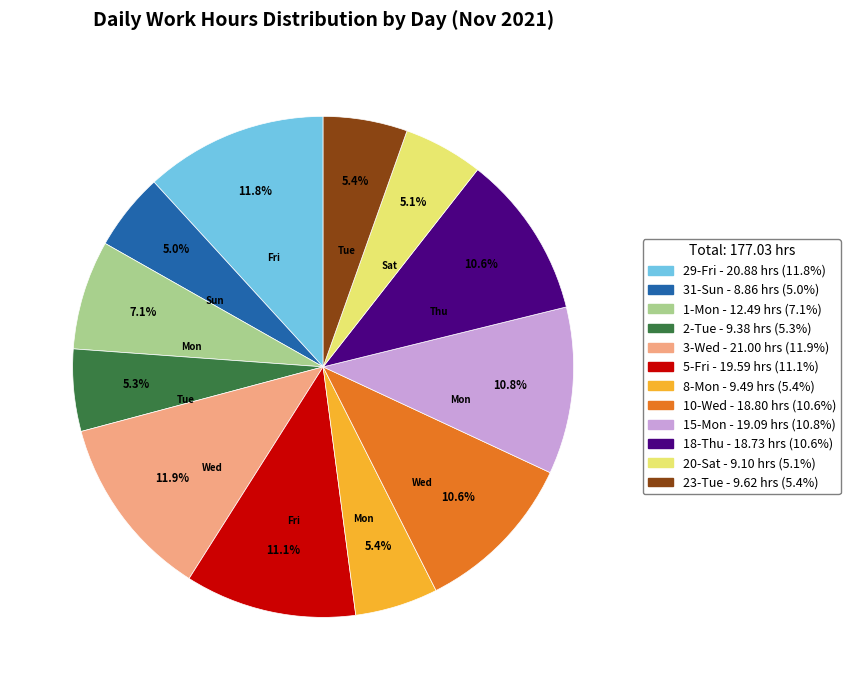

How many slices are in this pie chart?

12